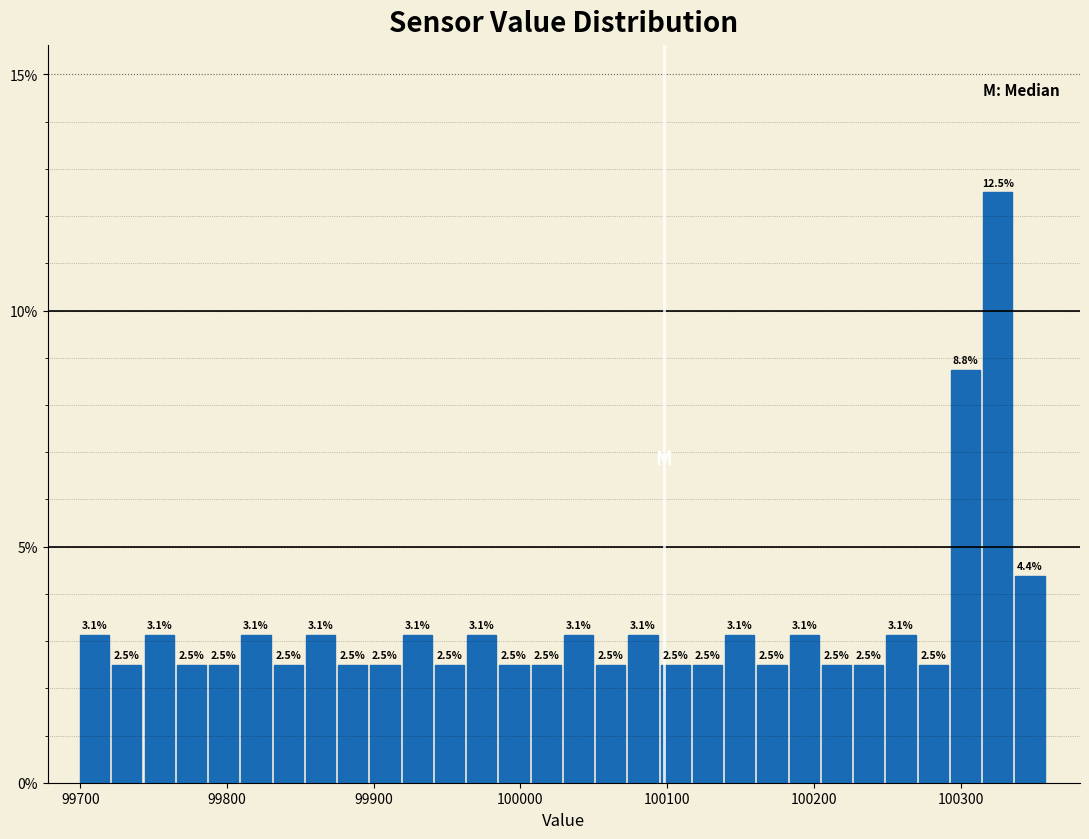

Read against the x-axis, roughly where is the centre of the tallest bar?

100330